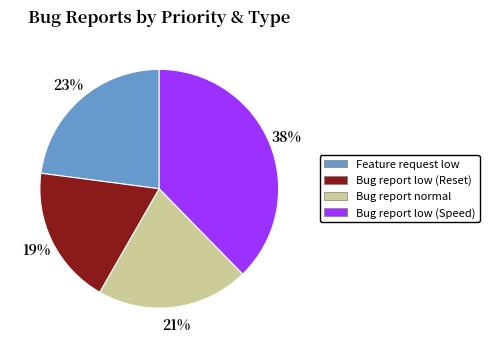

Rank the categories by value from lowest to highest.

Bug report low (Reset), Bug report normal, Feature request low, Bug report low (Speed)